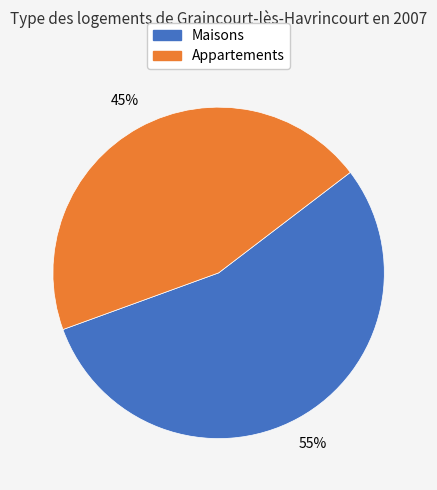

Is there any slice that represents more than half of the pie?

Yes